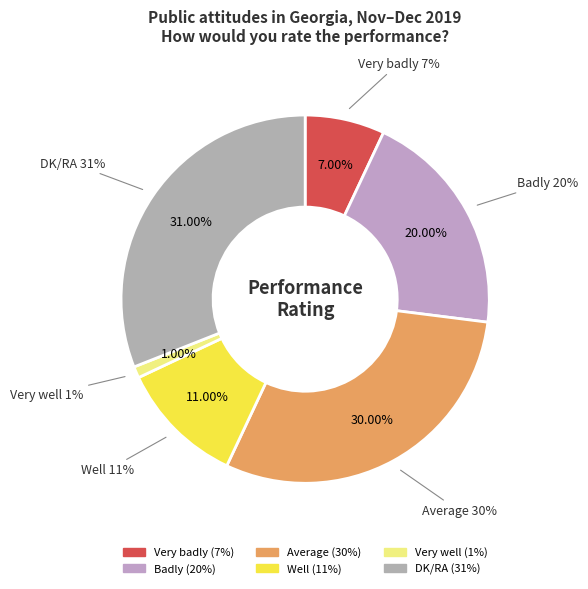

Count the number of slices in the pie.

6